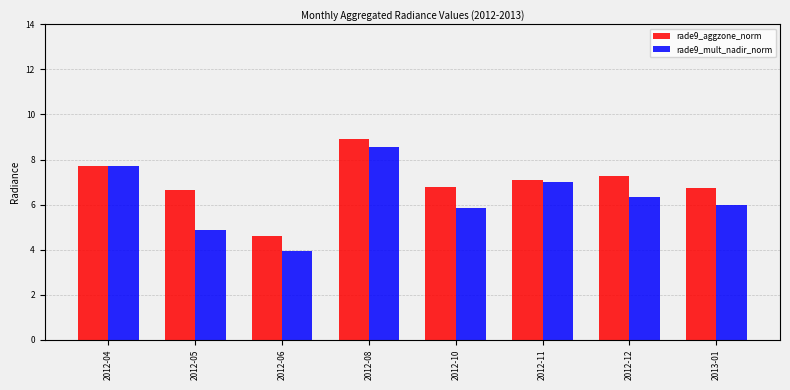

At which label does rade9_mult_nadir_norm reach its peak?

2012-08